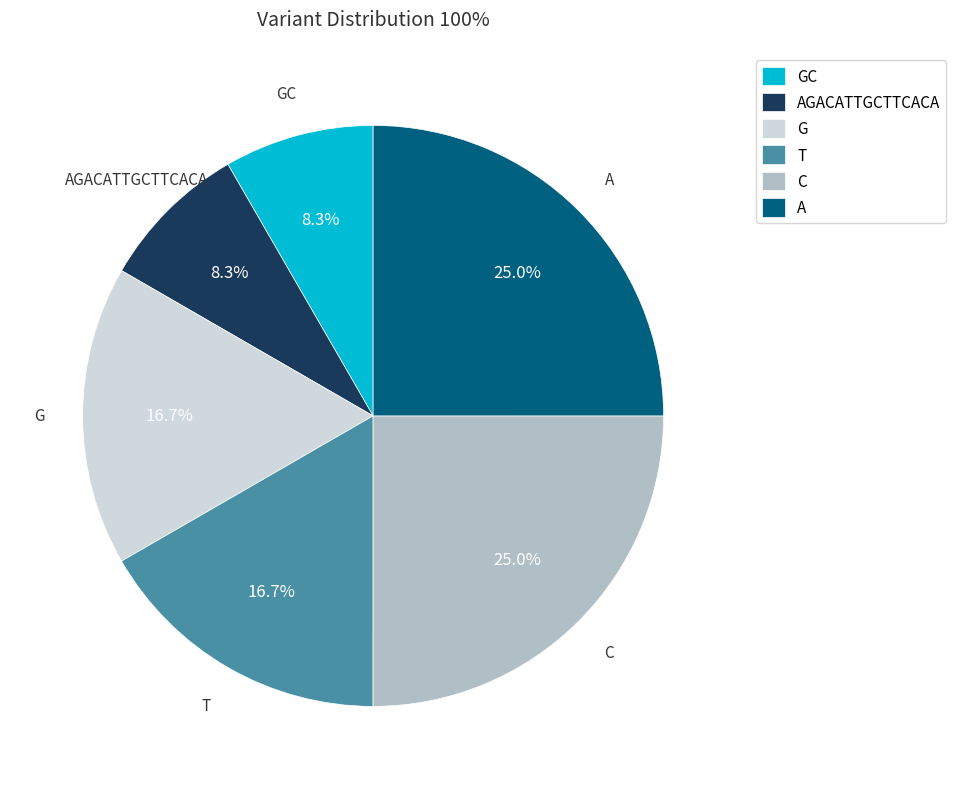

Is A the majority of the pie?

No